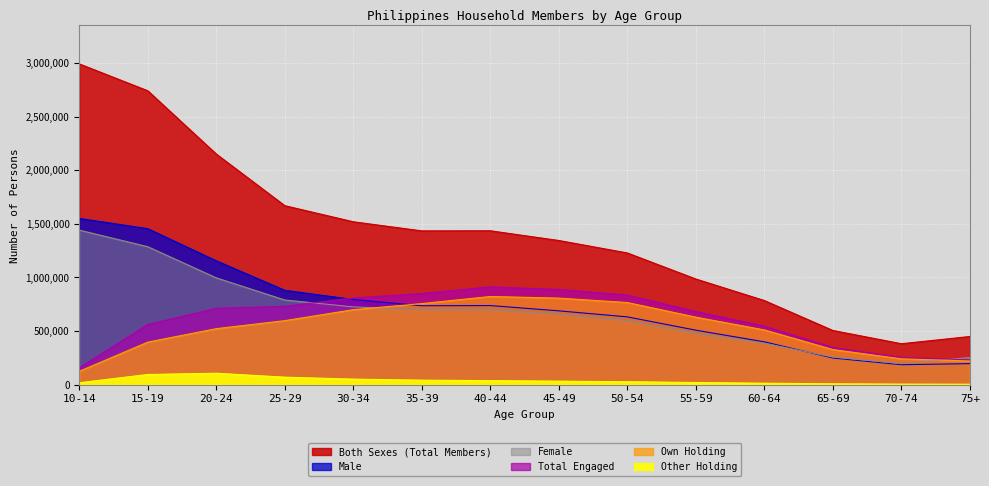

Which category has the lowest value across all series?

75+